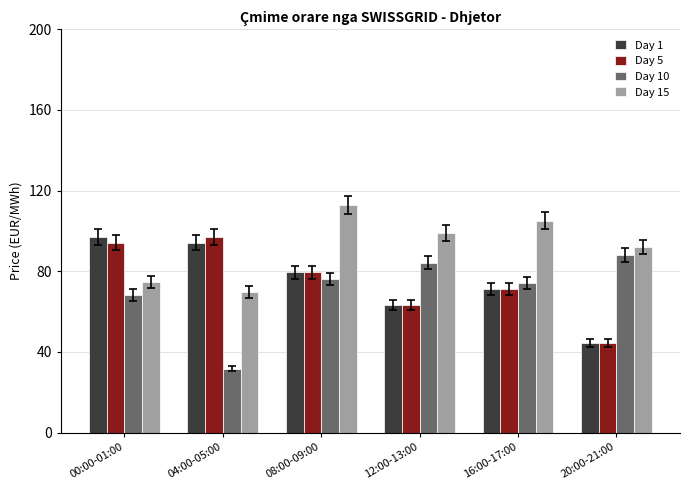

What are all the series names shown in the legend?

Day 1, Day 5, Day 10, Day 15